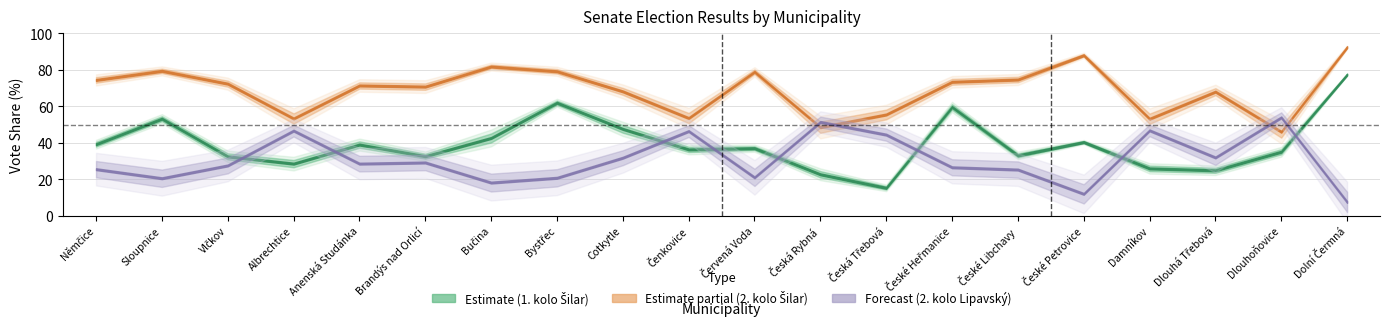

The Lipavský 2. kolo (%) series shows 44.5 at Česká Třebová. True or false?

True